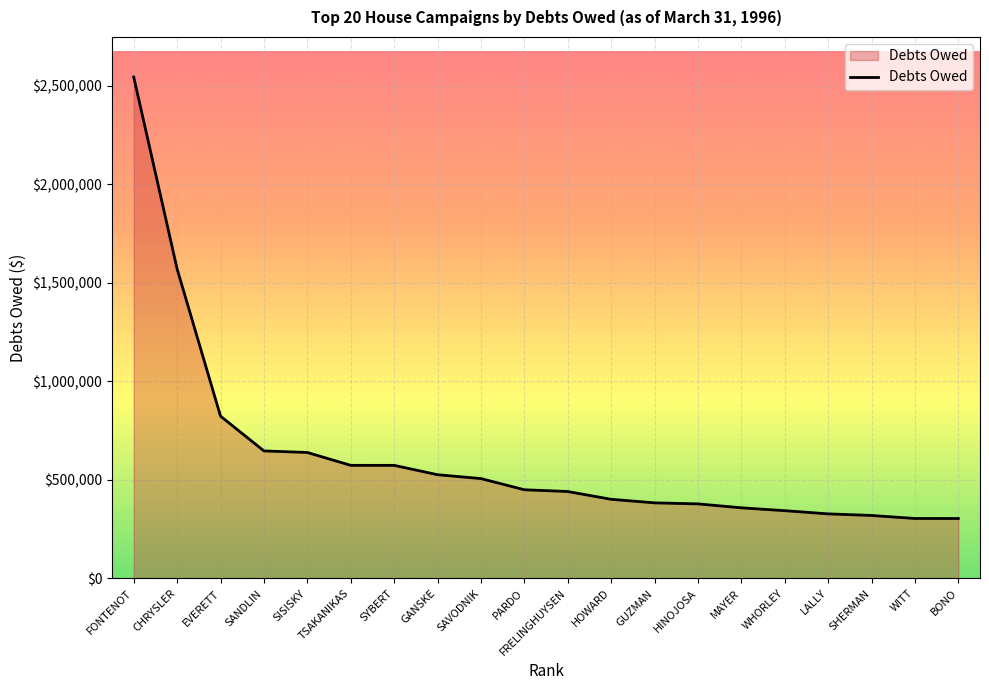

What position from the right is TSAKANIKAS?

15